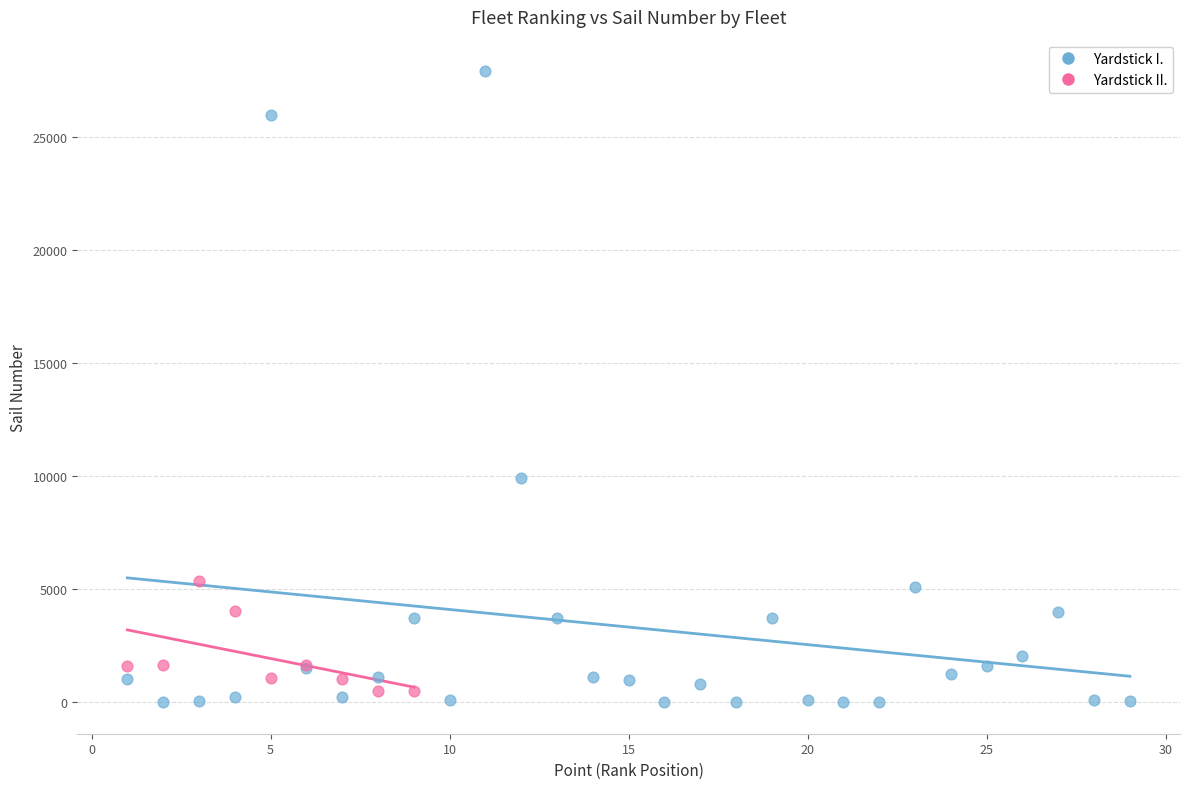

Which series contains the highest Y value?

Yardstick I.